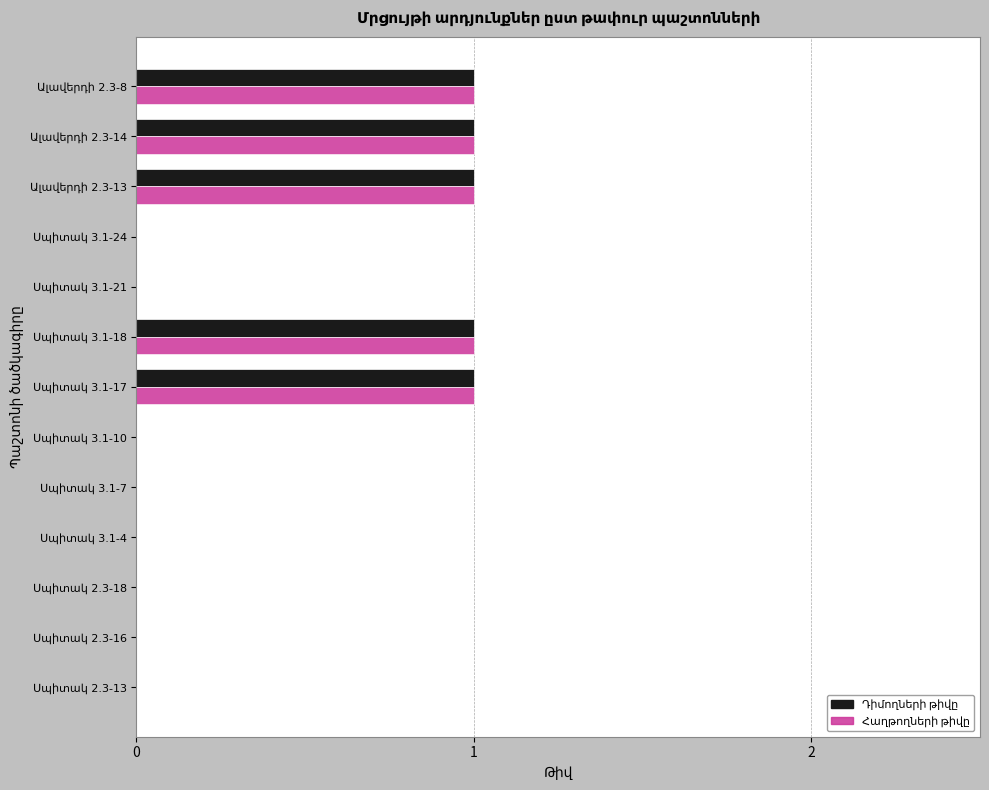

Rank the categories by Հաղթողների թիվը value from lowest to highest.

Սպիտակ 2.3-13, Սպիտակ 2.3-16, Սպիտակ 2.3-18, Սպիտակ 3.1-4, Սպիտակ 3.1-7, Սպիտակ 3.1-10, Սպիտակ 3.1-21, Սպիտակ 3.1-24, Սպիտակ 3.1-17, Սպիտակ 3.1-18, Ալավերդի 2.3-13, Ալավերդի 2.3-14, Ալավերդի 2.3-8